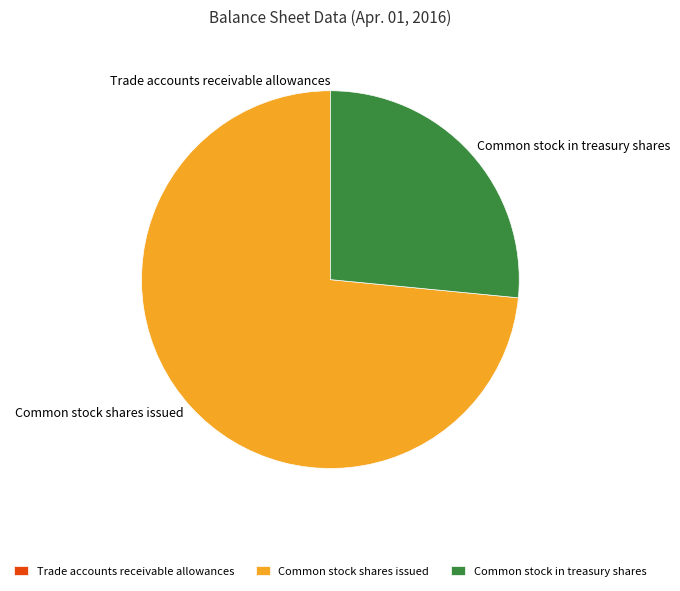

Does any single category account for the majority?

Yes